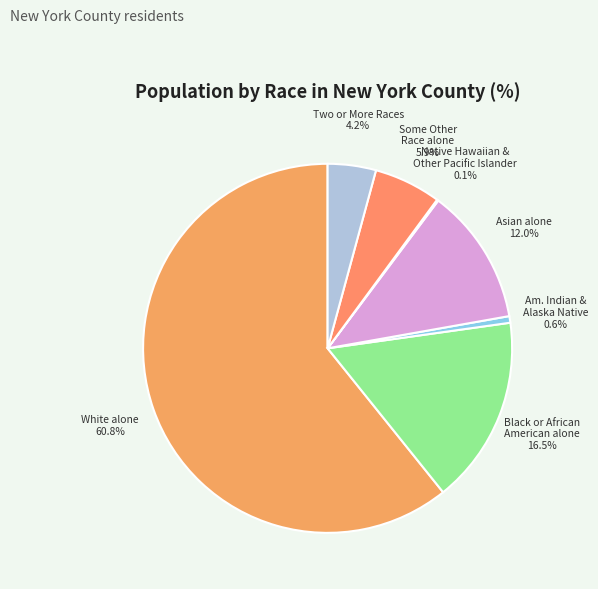

Combined, do Black or African American alone and Asian alone account for over 50%?

No